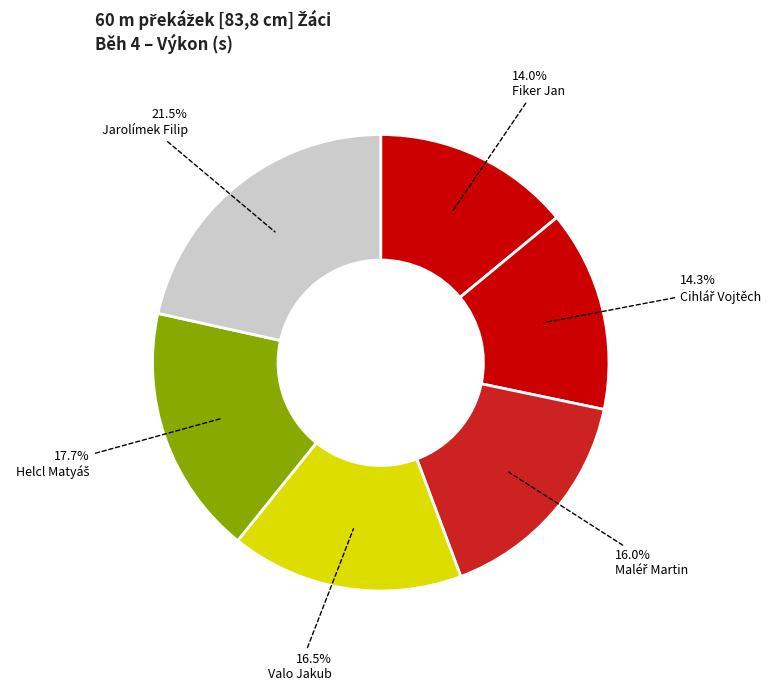

What percentage is the Maléř Martin slice, to the nearest percent?

16%